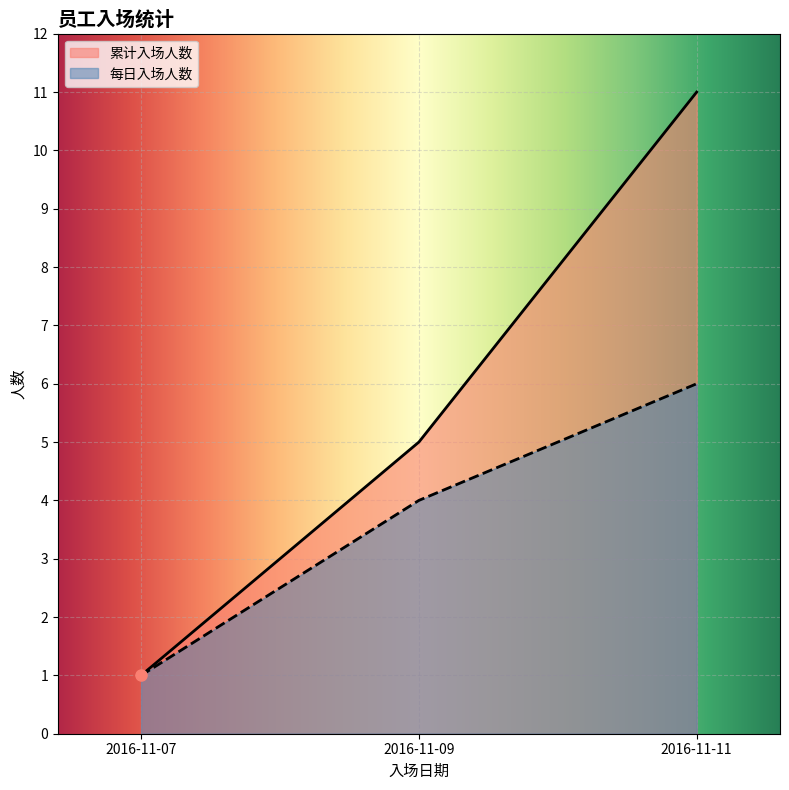

What is the difference between the maximum and minimum values?

10